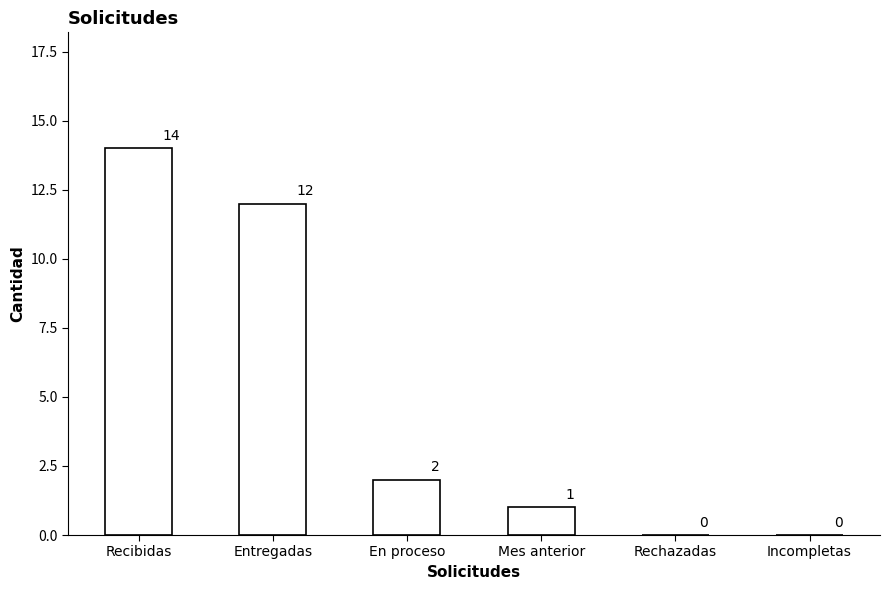

True or false: the data shows 0 at Incompletas.

True